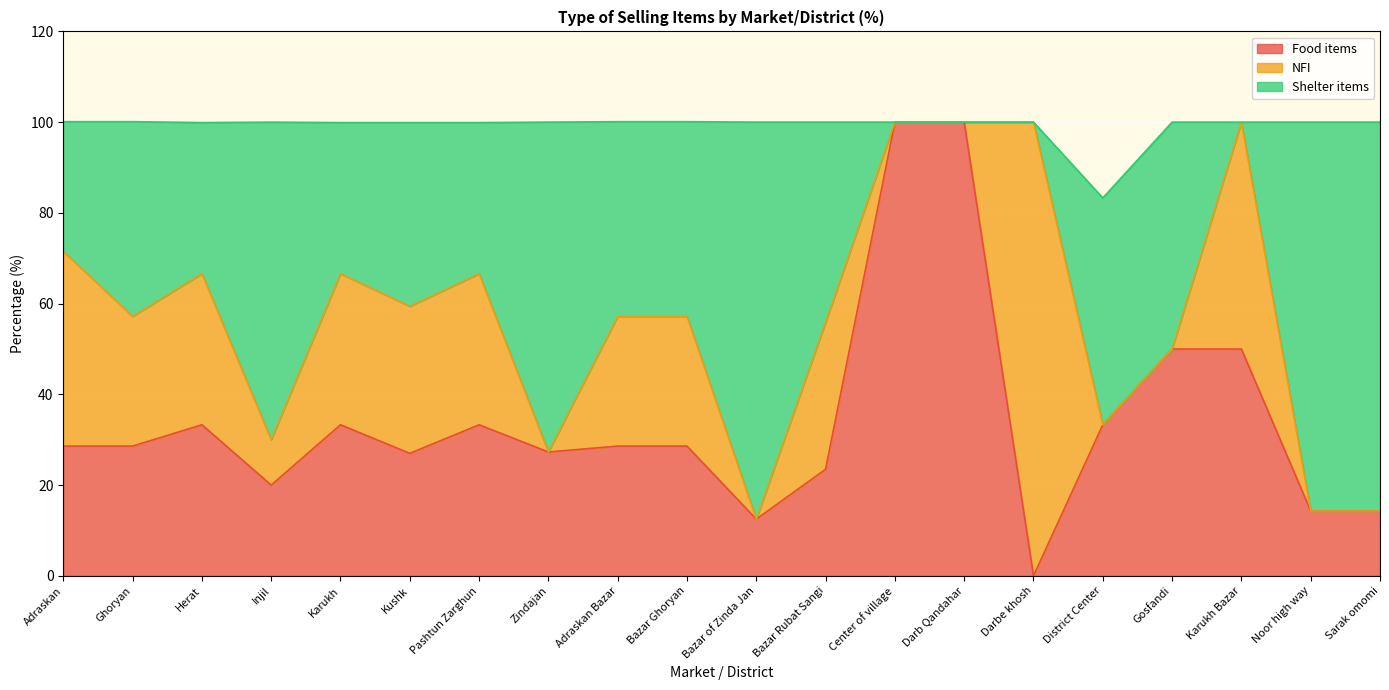

How many interior local peaks does the Shelter items series have?

4